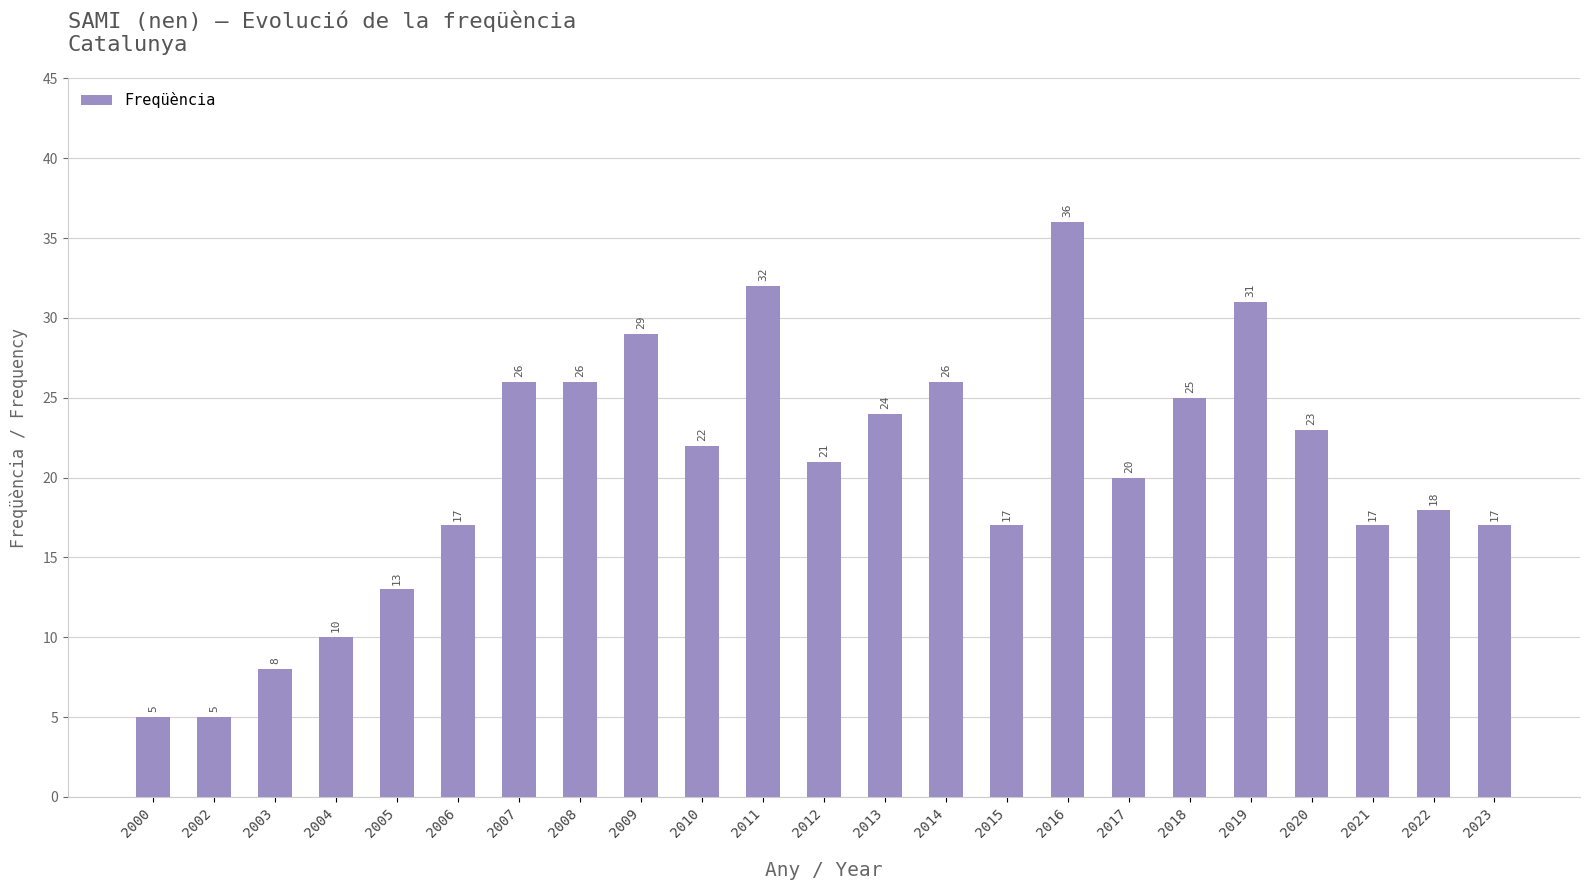

Reading left to right, what are all the values shown in this chart?

2000=5	2002=5	2003=8	2004=10	2005=13	2006=17	2007=26	2008=26	2009=29	2010=22	2011=32	2012=21	2013=24	2014=26	2015=17	2016=36	2017=20	2018=25	2019=31	2020=23	2021=17	2022=18	2023=17